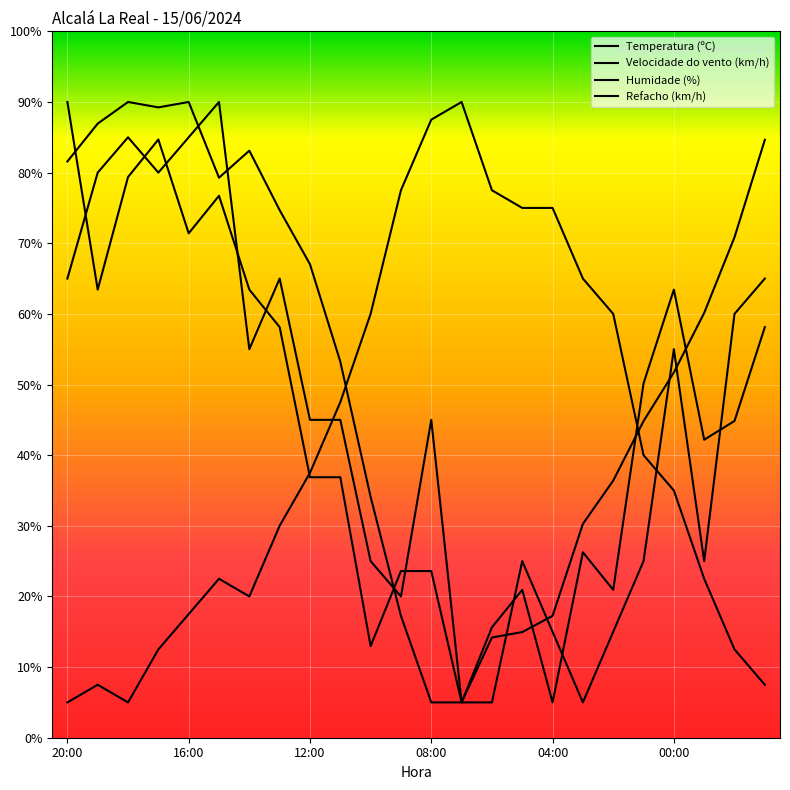

What is the value of the Humidade (%) point at the 11th from the left?

60.0